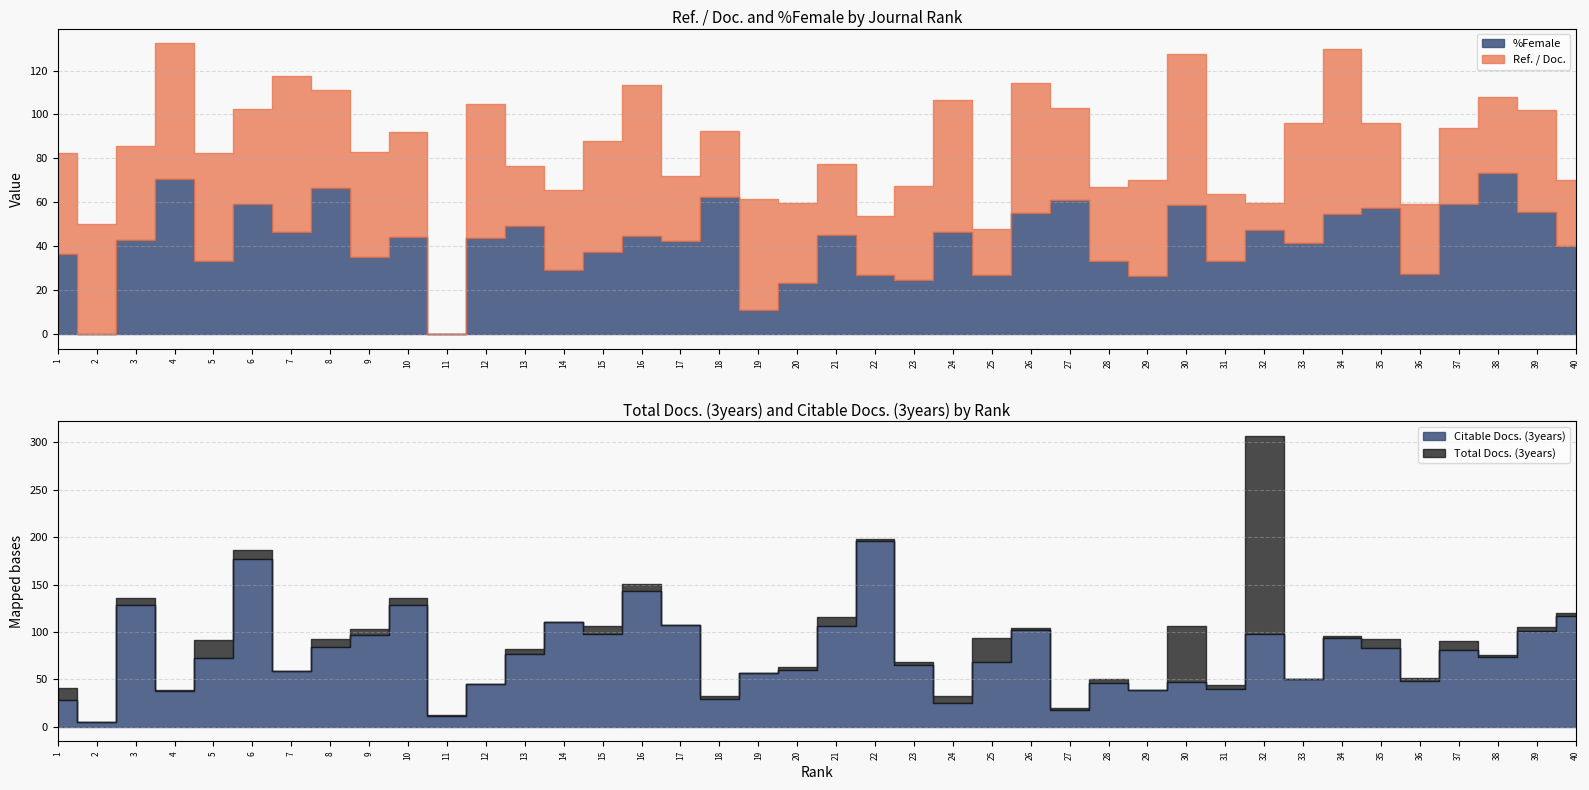

What are all the series names shown in the legend?

Ref. / Doc., %Female, Total Docs. (3years), Citable Docs. (3years)